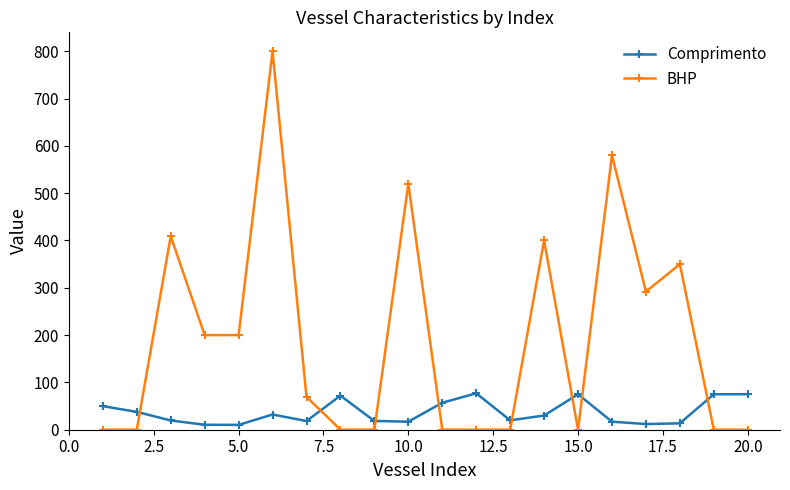

True or false: BHP and Comprimento cross at least once.

True